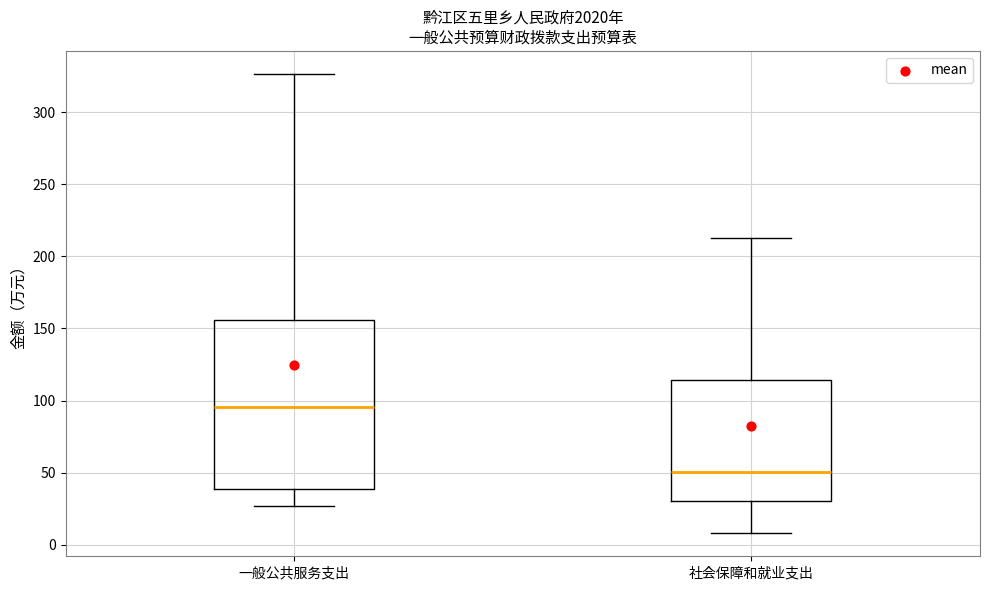

Which box is the tallest, from its lower edge to its upper edge?

一般公共服务支出